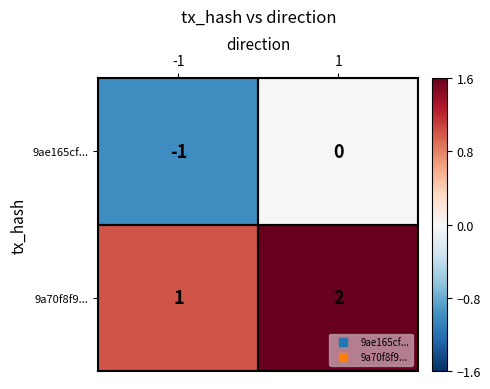

Which series has the largest total across all categories?

9a70f8f9...